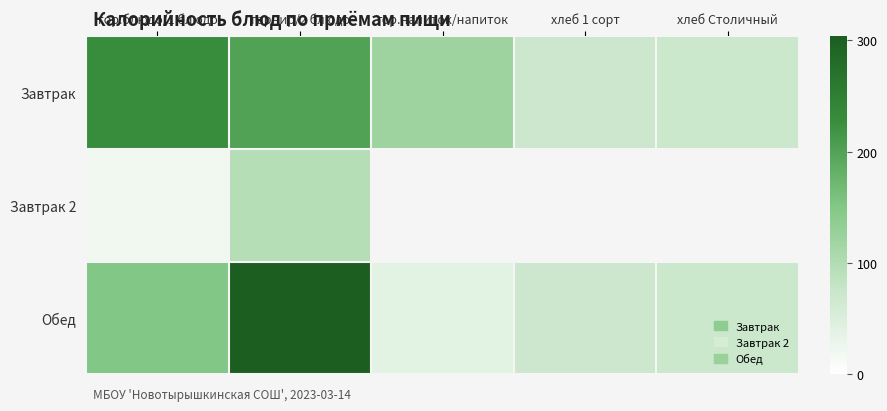

Which has a higher value, хлеб Столичный or гор.блюдо/1 блюдо?

гор.блюдо/1 блюдо